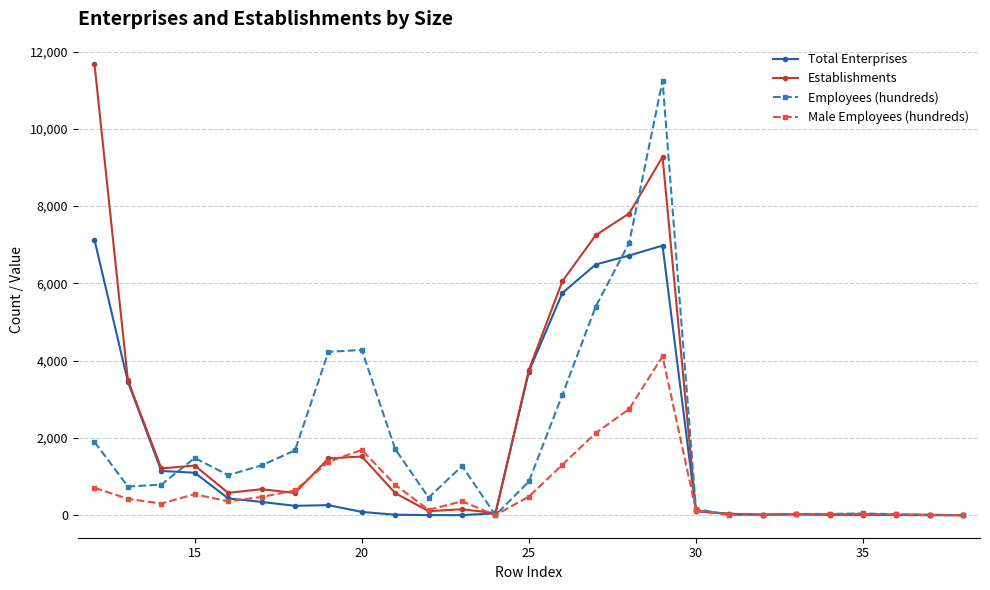

What is the greatest value displayed?

11674